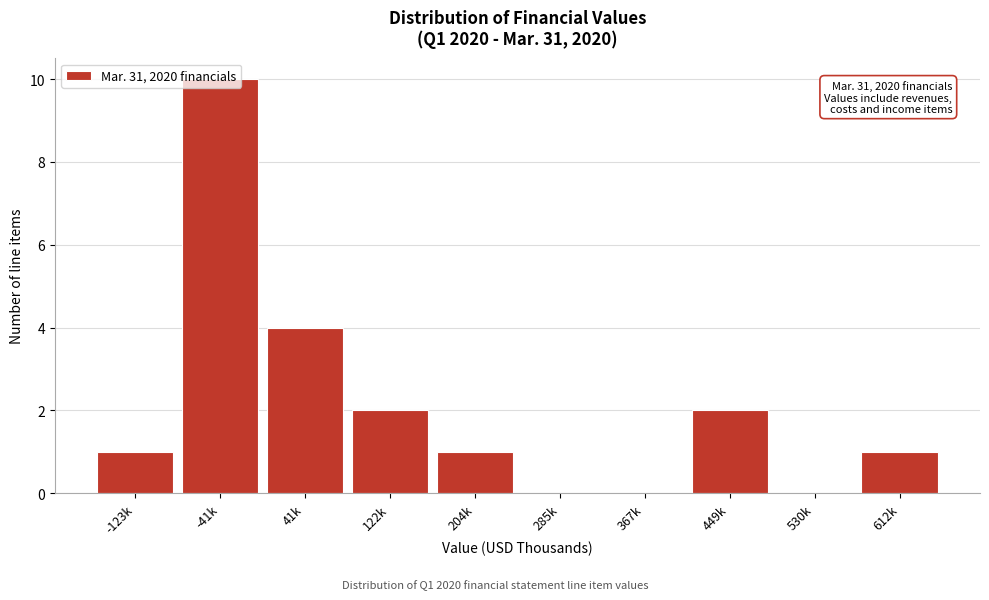

True or false: the data shows -4 at 367k.

False